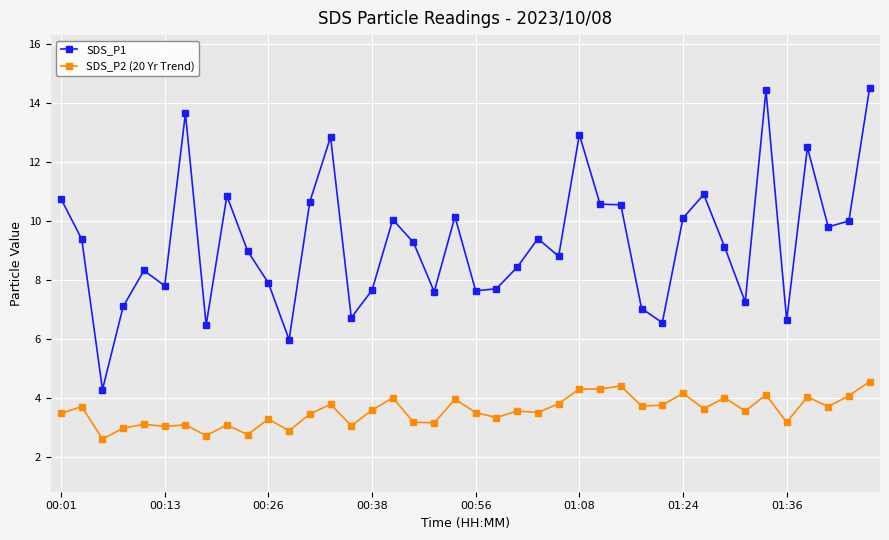

Which series has the largest total across all categories?

SDS_P1